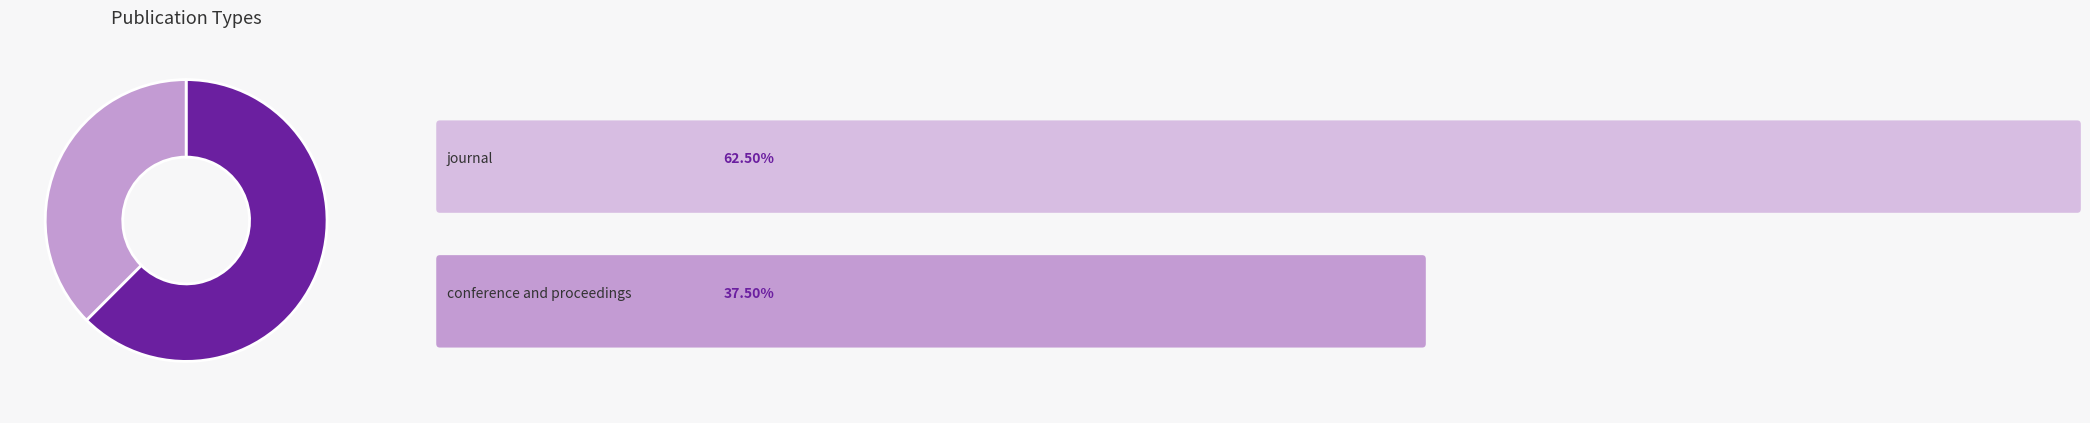

Count the number of slices in the pie.

2